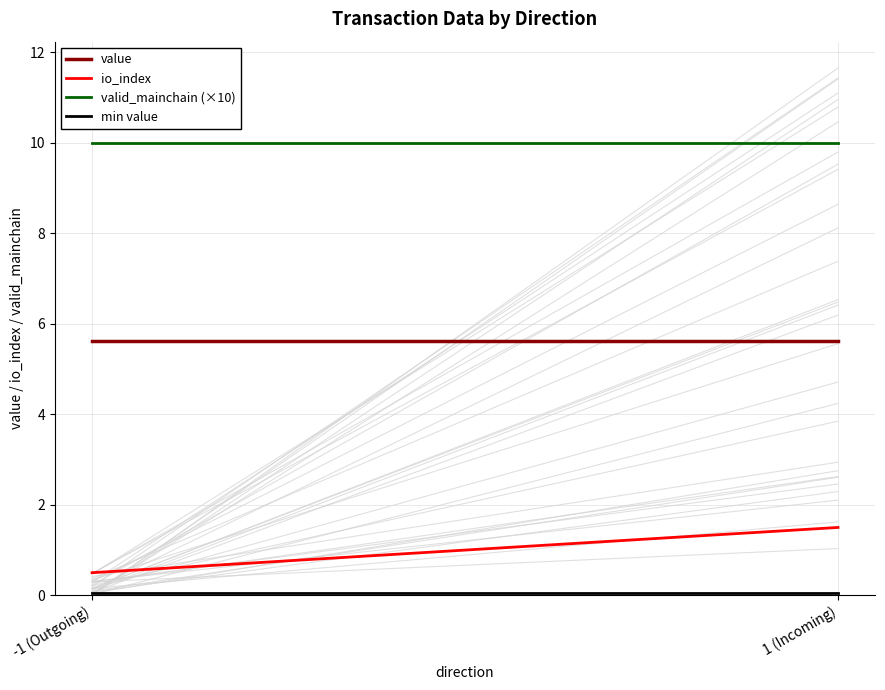

At which label does value reach its minimum?

-1 (Outgoing)